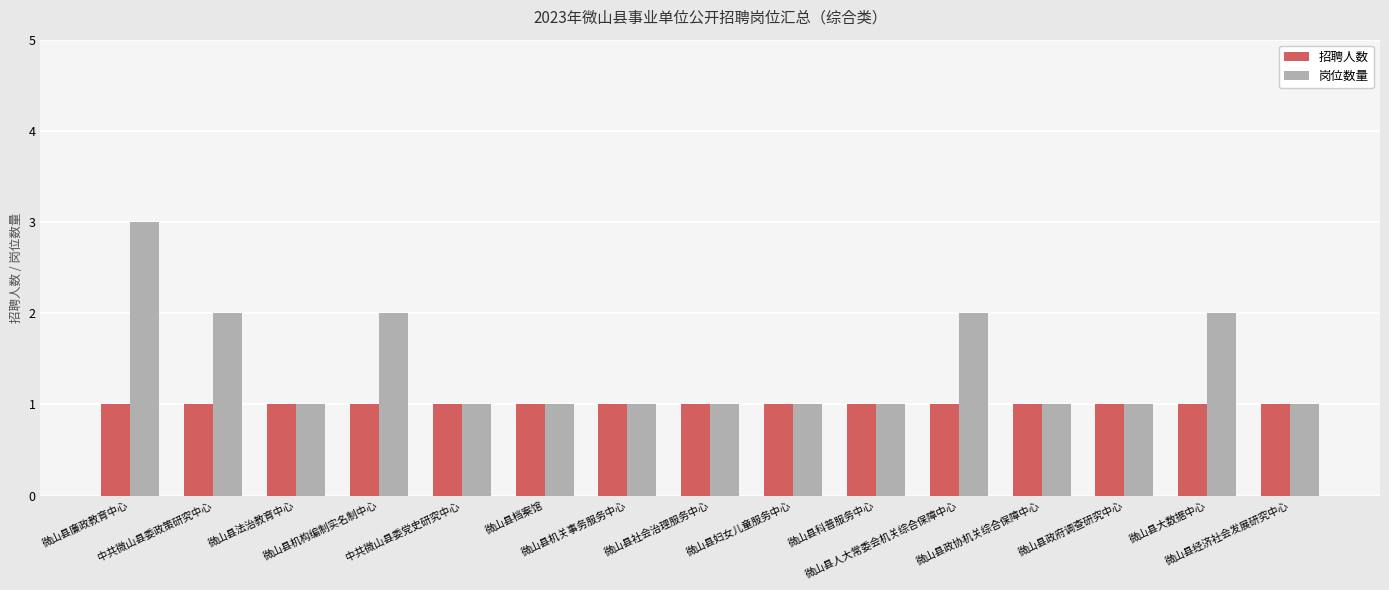

The 岗位数量 series shows 3 at 微山县人大常委会机关综合保障中心. True or false?

False